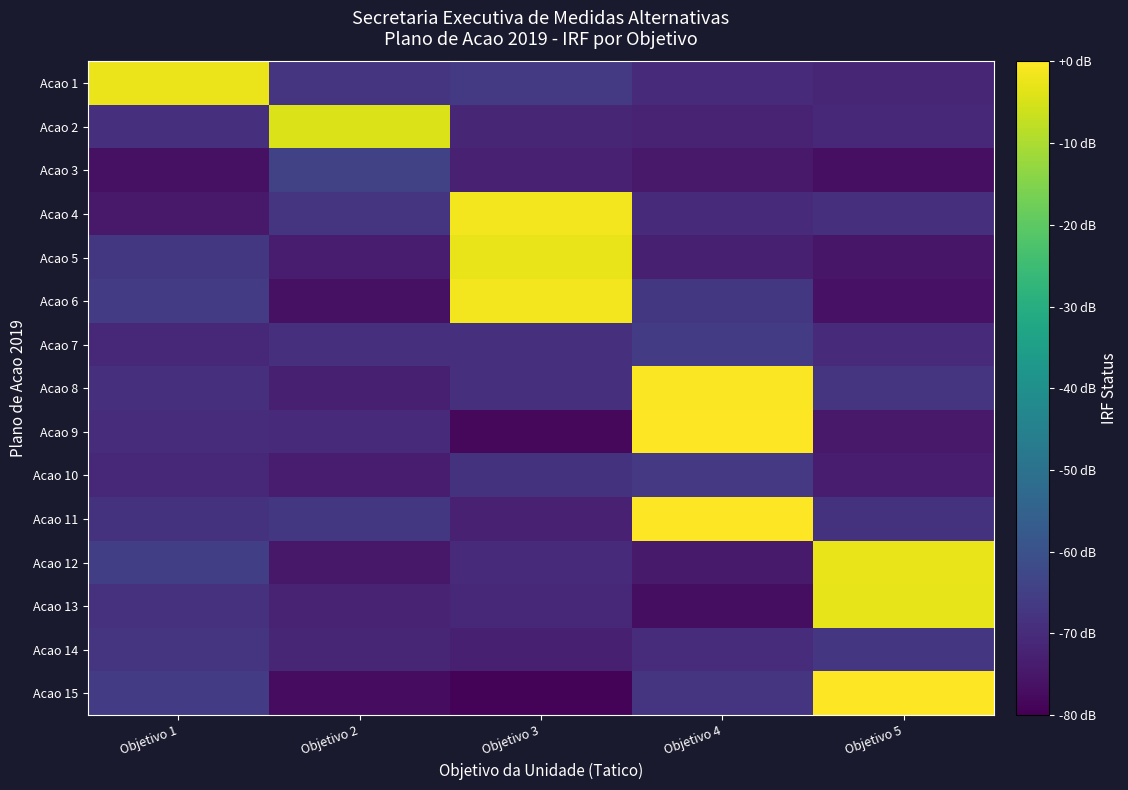

Which series changed the most between Objetivo 1 and Objetivo 4?

Acao 9